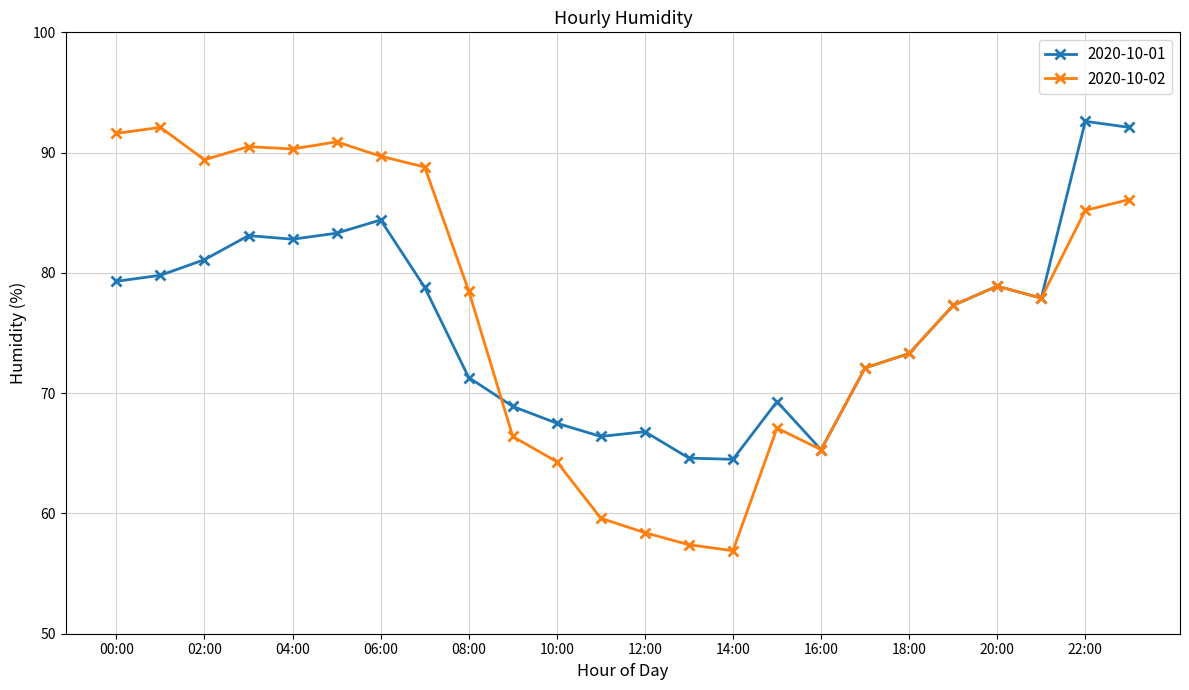

What is the value of the 2020-10-01 point at the 9th from the left?

71.3